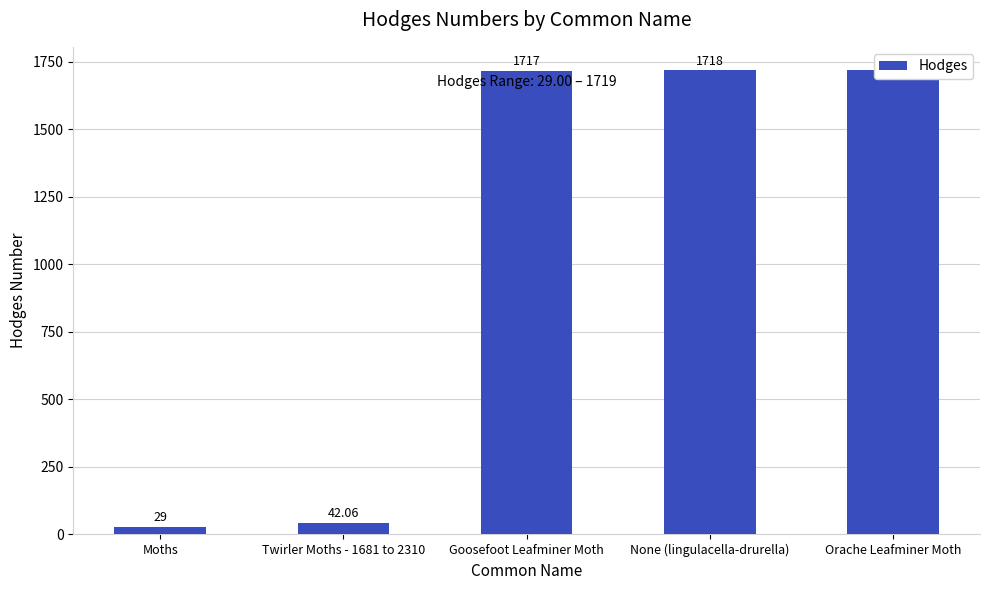

List the labels in order of value, smallest first.

Moths, Twirler Moths - 1681 to 2310, Goosefoot Leafminer Moth, None (lingulacella-drurella), Orache Leafminer Moth